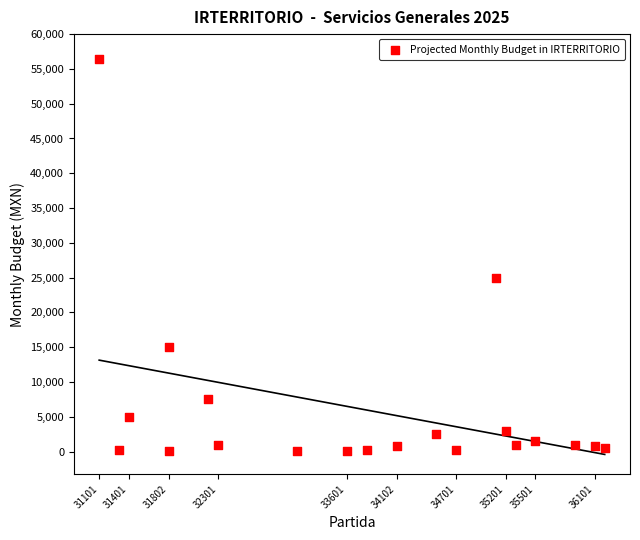

What is the range of Y values (max minus min)?

56316